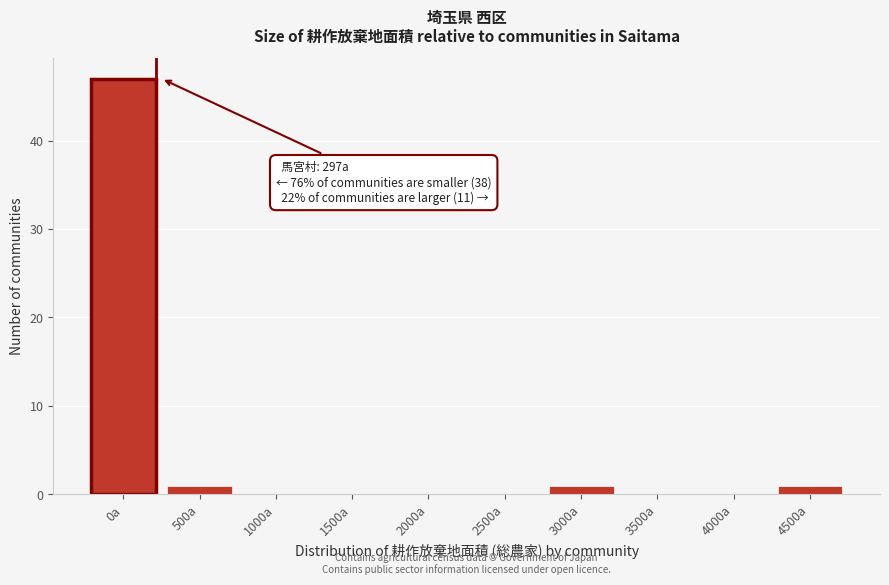

Reading right to left, what are all the values shown in this chart?

4500a=1	4000a=0	3500a=0	3000a=1	2500a=0	2000a=0	1500a=0	1000a=0	500a=1	0a=47